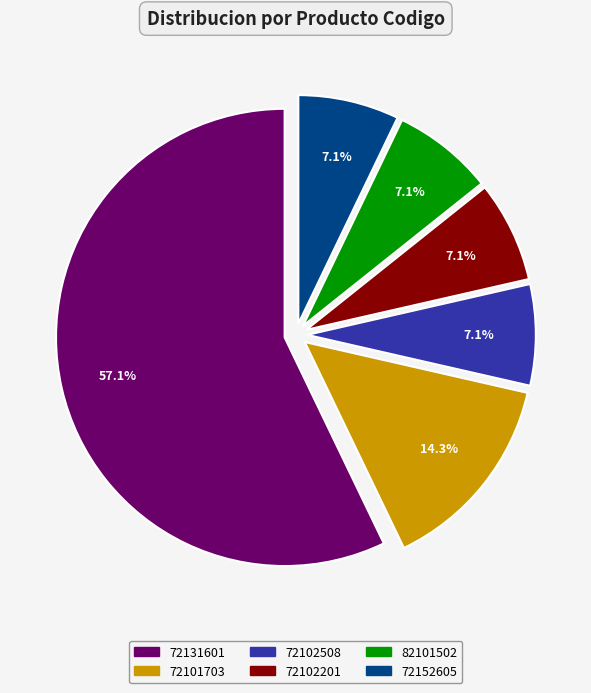

Which category has the biggest portion of the pie?

72131601